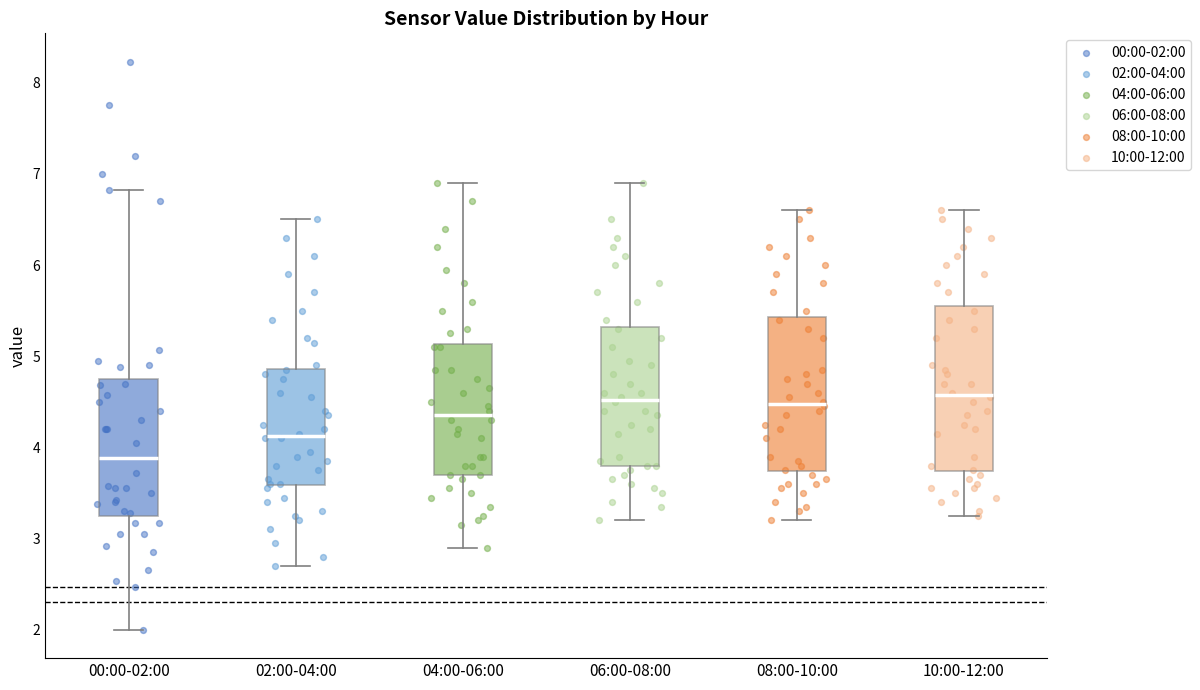

Reading left to right, transcribe this box plot: for each box, give where its median line is, the range the box spans, and where its two whiskers end, as read against the y-axis. The values are not printed on the chart, so give them approximately, as read against the axis.

00:00-02:00: median 3.9, box 3.3 to 4.7, whiskers 2.0 to 6.8
02:00-04:00: median 4.1, box 3.6 to 4.9, whiskers 2.7 to 6.5
04:00-06:00: median 4.4, box 3.7 to 5.1, whiskers 2.9 to 6.9
06:00-08:00: median 4.5, box 3.8 to 5.3, whiskers 3.2 to 6.9
08:00-10:00: median 4.5, box 3.7 to 5.4, whiskers 3.2 to 6.6
10:00-12:00: median 4.6, box 3.7 to 5.6, whiskers 3.3 to 6.6